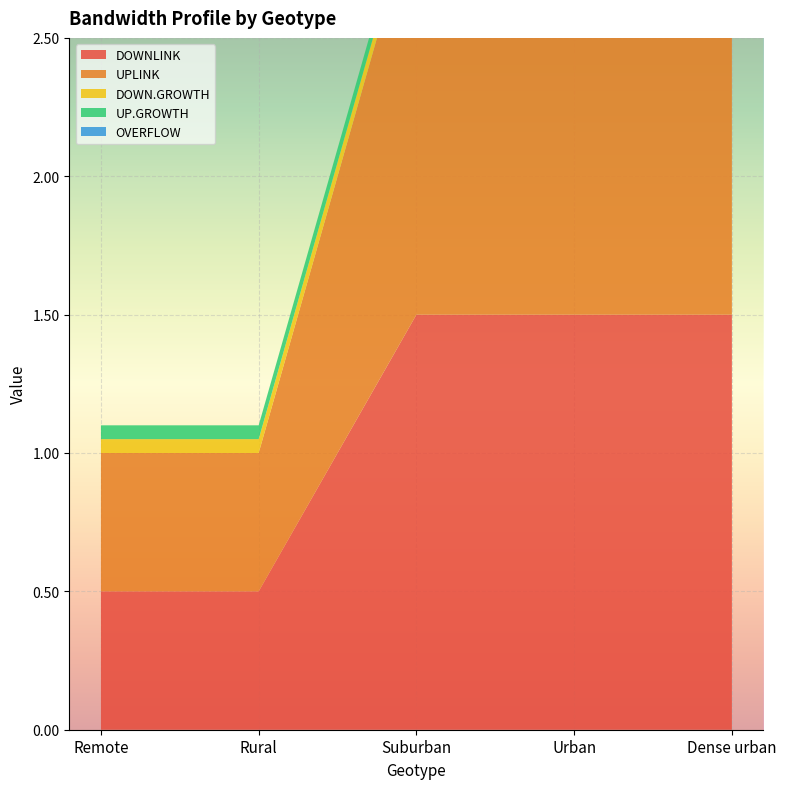

Reading left to right, list all the values displayed in this chart.

DOWNLINK: Remote=0.5	Rural=0.5	Suburban=1.5	Urban=1.5	Dense urban=1.5
UPLINK: Remote=0.5	Rural=0.5	Suburban=1.5	Urban=1.5	Dense urban=1.5
DOWN.GROWTH: Remote=0.1	Rural=0.1	Suburban=0.1	Urban=0.1	Dense urban=0.1
UP.GROWTH: Remote=0.1	Rural=0.1	Suburban=0.1	Urban=0.1	Dense urban=0.1
OVERFLOW: Remote=0.0	Rural=0.0	Suburban=0.0	Urban=0.0	Dense urban=0.0